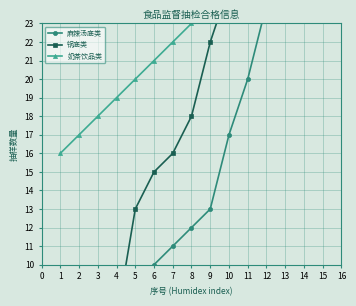

How many lines are shown in the chart?

3